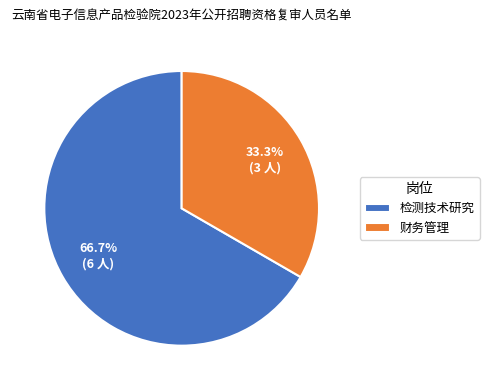

What is the smallest slice in the pie chart?

财务管理